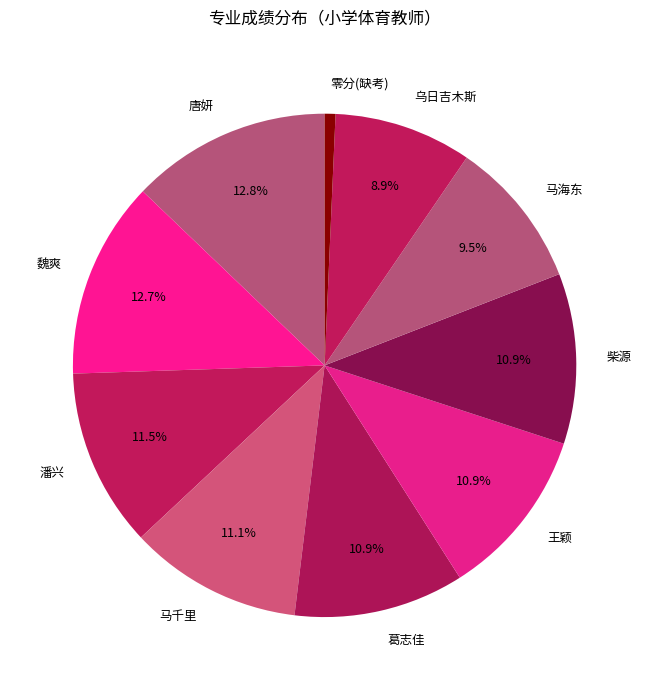

Between 葛志佳 and 唐妍, which is larger?

唐妍